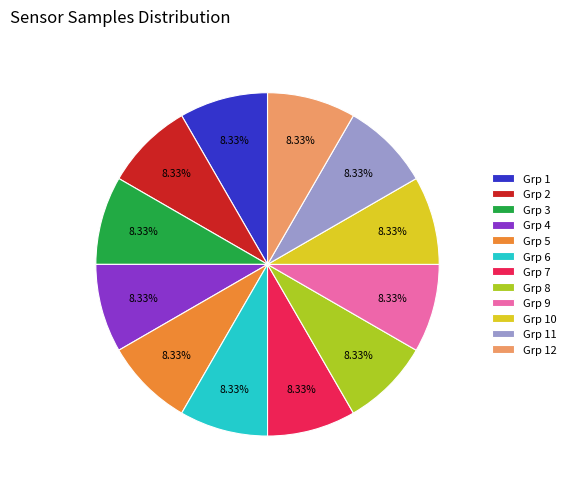

Does Grp 6 account for over 50% of the chart?

No